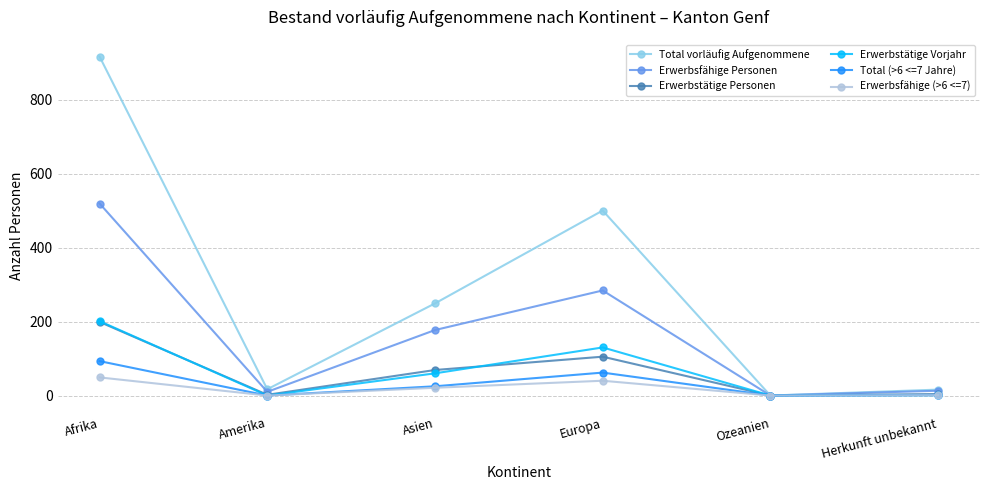

What is the sum of all Erwerbstätige Vorjahr values?

392